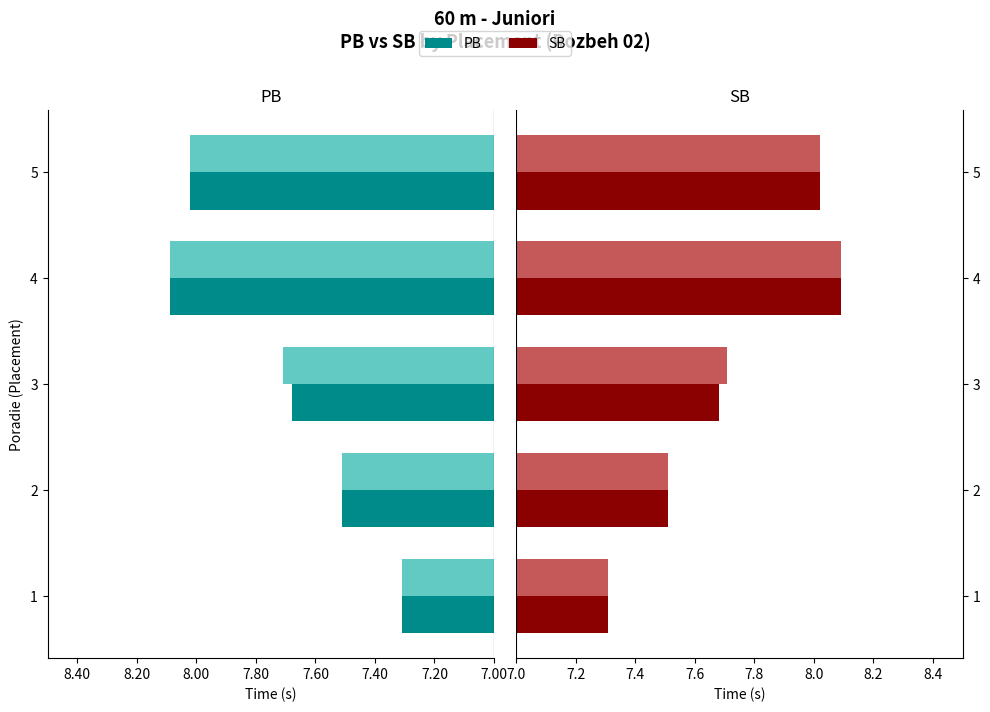

Count the number of categories in the chart.

5